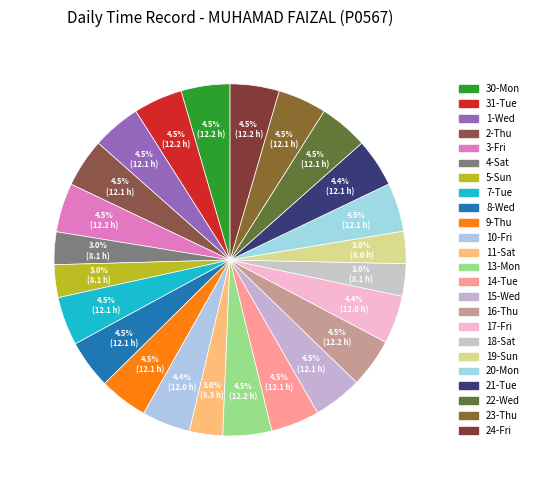

Is it true that 23-Thu is 1% of the pie?

False